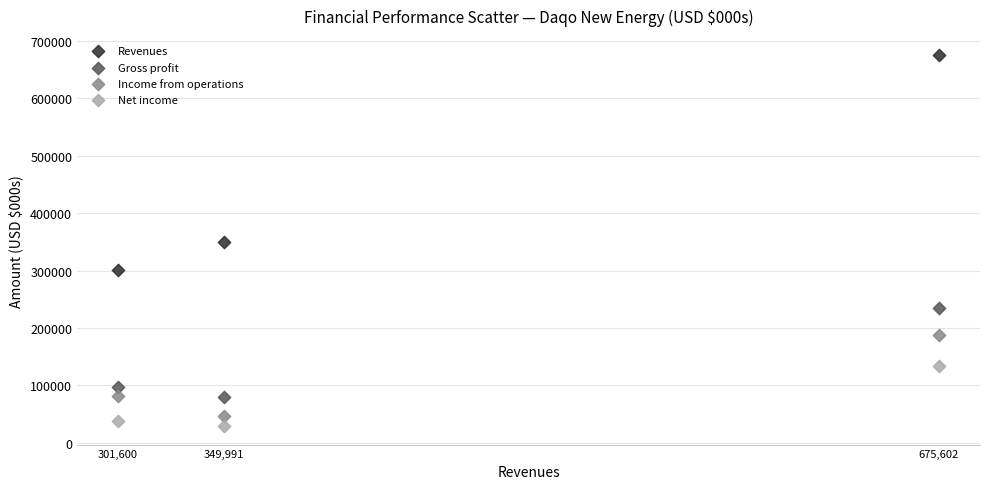

In the Revenues series, what Y value is closest to 488601?

349991